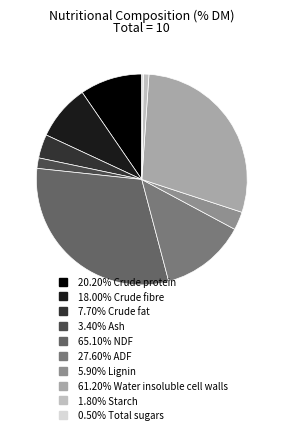

How many slices are in this pie chart?

10